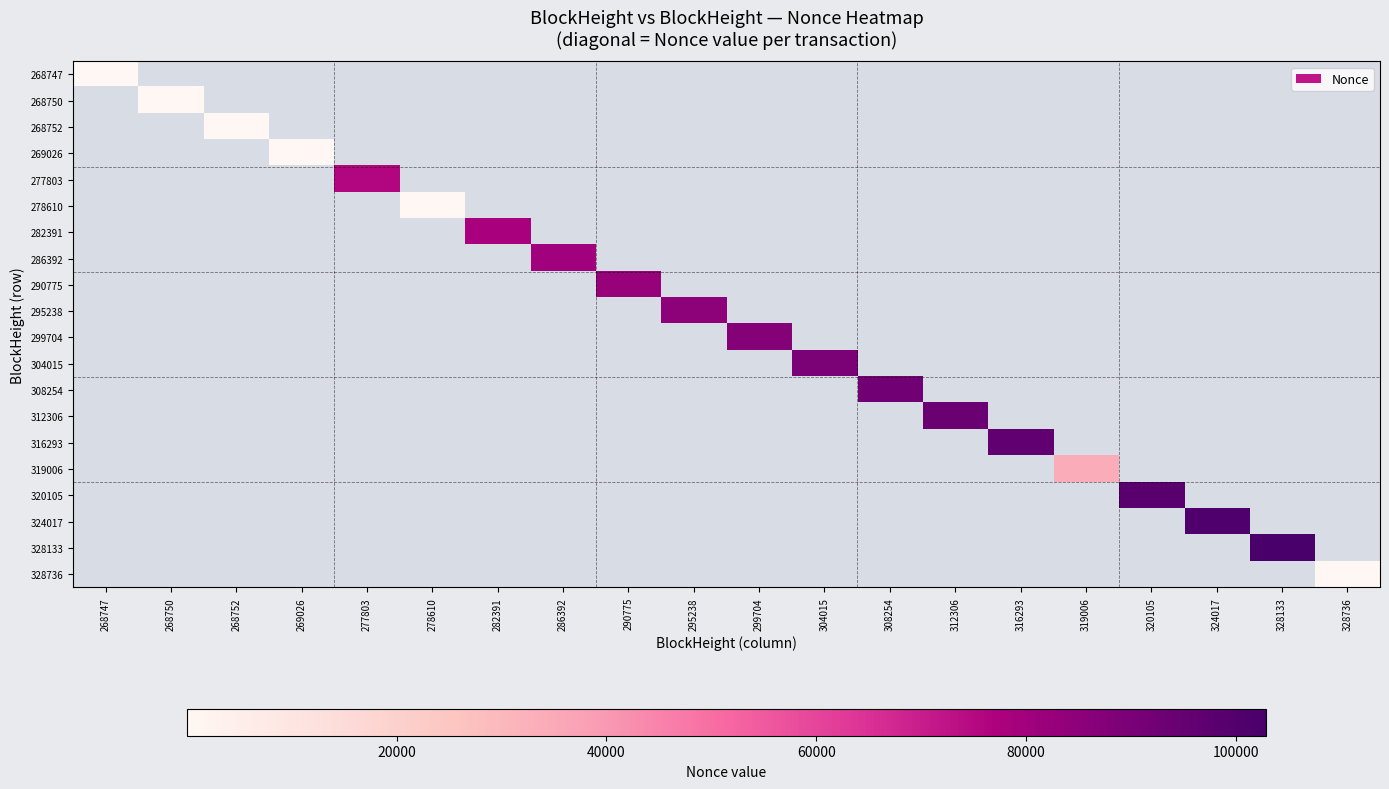

Reading left to right, transcribe all the data shown in this chart.

268747: 268747=2	268750=0	268752=0	269026=0	277803=0	278610=0	282391=0	286392=0	290775=0	295238=0	299704=0	304015=0	308254=0	312306=0	316293=0	319006=0	320105=0	324017=0	328133=0	328736=0
268750: 268747=0	268750=3	268752=0	269026=0	277803=0	278610=0	282391=0	286392=0	290775=0	295238=0	299704=0	304015=0	308254=0	312306=0	316293=0	319006=0	320105=0	324017=0	328133=0	328736=0
268752: 268747=0	268750=0	268752=4	269026=0	277803=0	278610=0	282391=0	286392=0	290775=0	295238=0	299704=0	304015=0	308254=0	312306=0	316293=0	319006=0	320105=0	324017=0	328133=0	328736=0
269026: 268747=0	268750=0	268752=0	269026=4	277803=0	278610=0	282391=0	286392=0	290775=0	295238=0	299704=0	304015=0	308254=0	312306=0	316293=0	319006=0	320105=0	324017=0	328133=0	328736=0
277803: 268747=0	268750=0	268752=0	269026=0	277803=75924	278610=0	282391=0	286392=0	290775=0	295238=0	299704=0	304015=0	308254=0	312306=0	316293=0	319006=0	320105=0	324017=0	328133=0	328736=0
278610: 268747=0	268750=0	268752=0	269026=0	277803=0	278610=5	282391=0	286392=0	290775=0	295238=0	299704=0	304015=0	308254=0	312306=0	316293=0	319006=0	320105=0	324017=0	328133=0	328736=0
282391: 268747=0	268750=0	268752=0	269026=0	277803=0	278610=0	282391=78127	286392=0	290775=0	295238=0	299704=0	304015=0	308254=0	312306=0	316293=0	319006=0	320105=0	324017=0	328133=0	328736=0
286392: 268747=0	268750=0	268752=0	269026=0	277803=0	278610=0	282391=0	286392=80358	290775=0	295238=0	299704=0	304015=0	308254=0	312306=0	316293=0	319006=0	320105=0	324017=0	328133=0	328736=0
290775: 268747=0	268750=0	268752=0	269026=0	277803=0	278610=0	282391=0	286392=0	290775=82583	295238=0	299704=0	304015=0	308254=0	312306=0	316293=0	319006=0	320105=0	324017=0	328133=0	328736=0
295238: 268747=0	268750=0	268752=0	269026=0	277803=0	278610=0	282391=0	286392=0	290775=0	295238=84842	299704=0	304015=0	308254=0	312306=0	316293=0	319006=0	320105=0	324017=0	328133=0	328736=0
299704: 268747=0	268750=0	268752=0	269026=0	277803=0	278610=0	282391=0	286392=0	290775=0	295238=0	299704=87101	304015=0	308254=0	312306=0	316293=0	319006=0	320105=0	324017=0	328133=0	328736=0
304015: 268747=0	268750=0	268752=0	269026=0	277803=0	278610=0	282391=0	286392=0	290775=0	295238=0	299704=0	304015=89389	308254=0	312306=0	316293=0	319006=0	320105=0	324017=0	328133=0	328736=0
308254: 268747=0	268750=0	268752=0	269026=0	277803=0	278610=0	282391=0	286392=0	290775=0	295238=0	299704=0	304015=0	308254=91691	312306=0	316293=0	319006=0	320105=0	324017=0	328133=0	328736=0
312306: 268747=0	268750=0	268752=0	269026=0	277803=0	278610=0	282391=0	286392=0	290775=0	295238=0	299704=0	304015=0	308254=0	312306=93898	316293=0	319006=0	320105=0	324017=0	328133=0	328736=0
316293: 268747=0	268750=0	268752=0	269026=0	277803=0	278610=0	282391=0	286392=0	290775=0	295238=0	299704=0	304015=0	308254=0	312306=0	316293=96127	319006=0	320105=0	324017=0	328133=0	328736=0
319006: 268747=0	268750=0	268752=0	269026=0	277803=0	278610=0	282391=0	286392=0	290775=0	295238=0	299704=0	304015=0	308254=0	312306=0	316293=0	319006=34009	320105=0	324017=0	328133=0	328736=0
320105: 268747=0	268750=0	268752=0	269026=0	277803=0	278610=0	282391=0	286392=0	290775=0	295238=0	299704=0	304015=0	308254=0	312306=0	316293=0	319006=0	320105=98394	324017=0	328133=0	328736=0
324017: 268747=0	268750=0	268752=0	269026=0	277803=0	278610=0	282391=0	286392=0	290775=0	295238=0	299704=0	304015=0	308254=0	312306=0	316293=0	319006=0	320105=0	324017=100634	328133=0	328736=0
328133: 268747=0	268750=0	268752=0	269026=0	277803=0	278610=0	282391=0	286392=0	290775=0	295238=0	299704=0	304015=0	308254=0	312306=0	316293=0	319006=0	320105=0	324017=0	328133=102877	328736=0
328736: 268747=0	268750=0	268752=0	269026=0	277803=0	278610=0	282391=0	286392=0	290775=0	295238=0	299704=0	304015=0	308254=0	312306=0	316293=0	319006=0	320105=0	324017=0	328133=0	328736=6